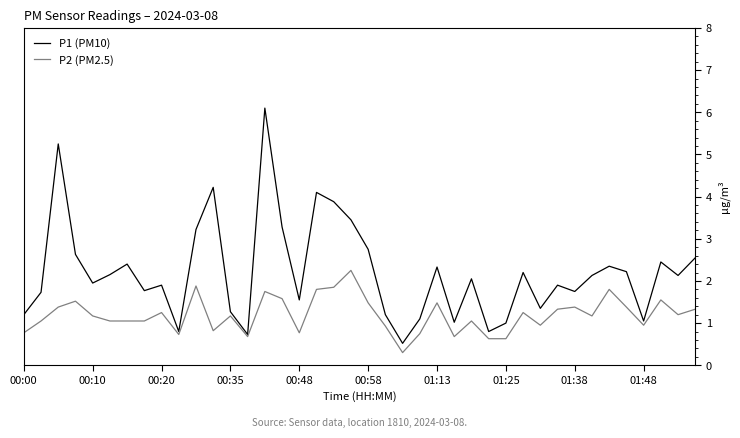

Which series has the largest range (max minus min)?

P1 (PM10)